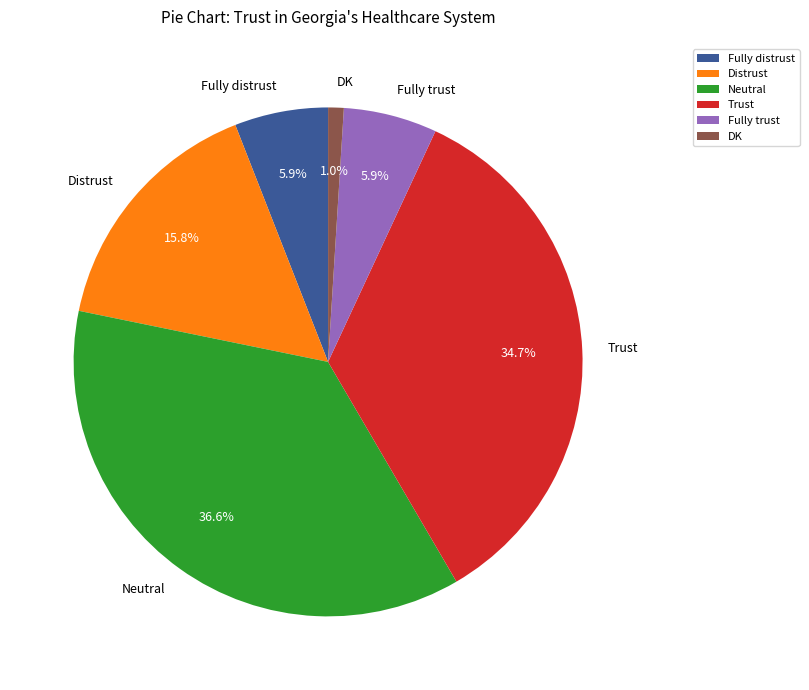

Does Neutral account for over 50% of the chart?

No